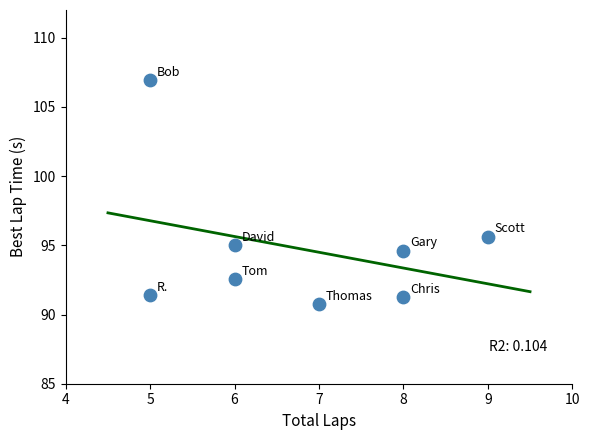

What is the average Y value?

94.8